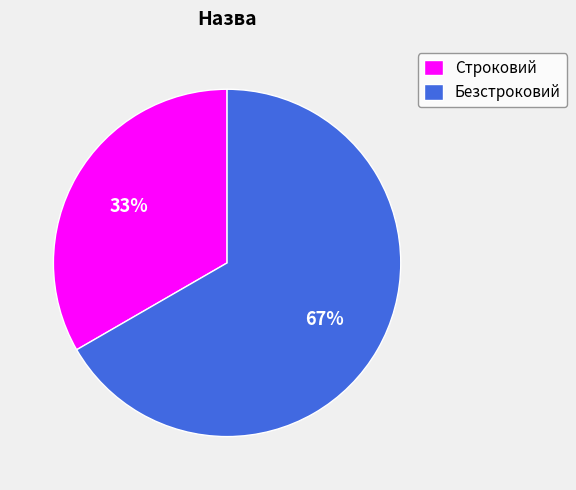

How many segments does this pie chart have?

2